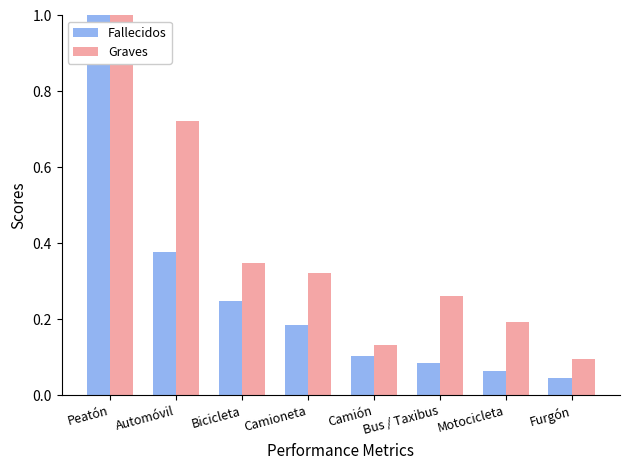

At which label does Fallecidos reach its minimum?

Furgón